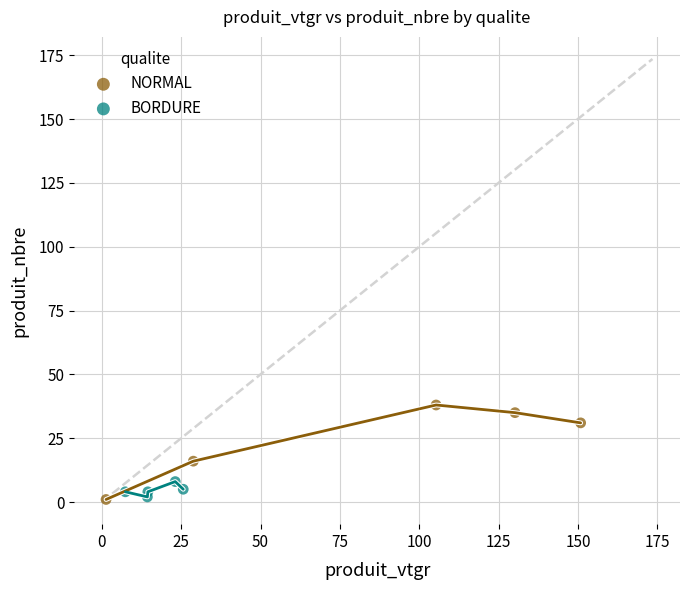

Which series reaches the maximum Y coordinate?

NORMAL